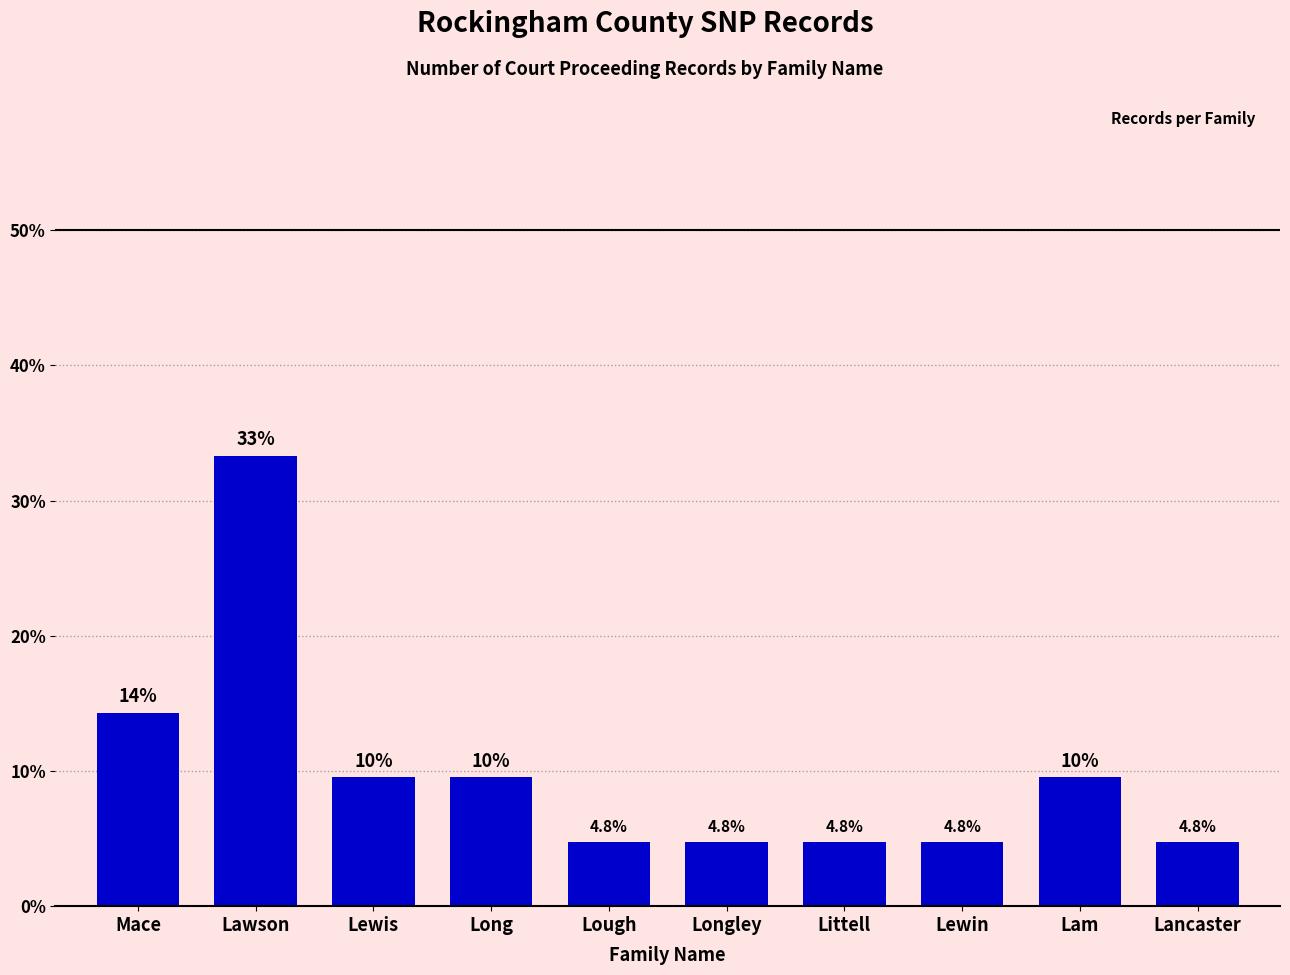

What position from the left is Lancaster?

10